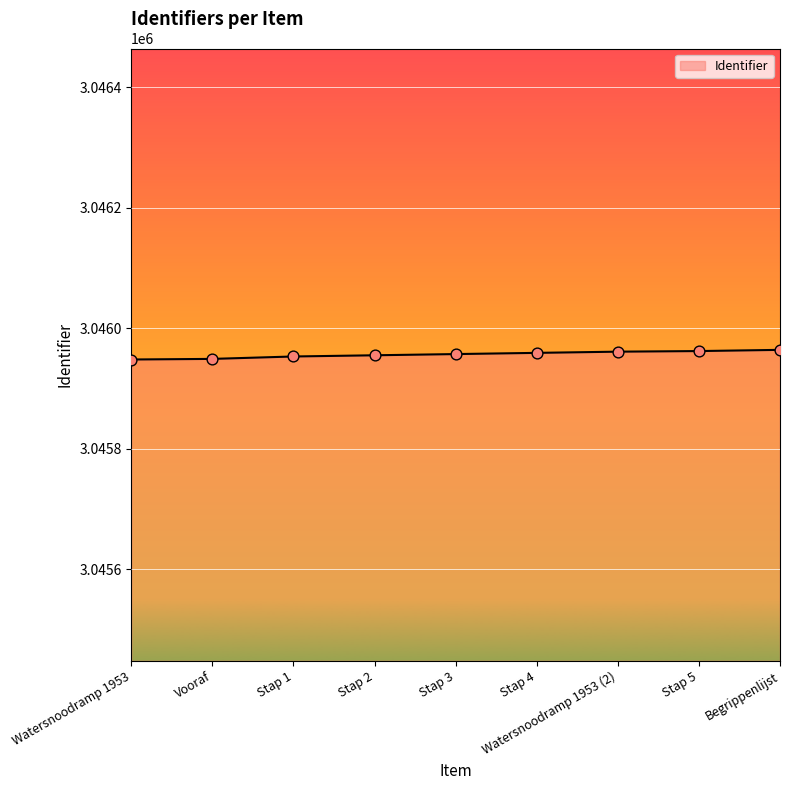

Approximately how many times larger is the value at Stap 2 compared to Watersnoodramp 1953 (2)?

1.0